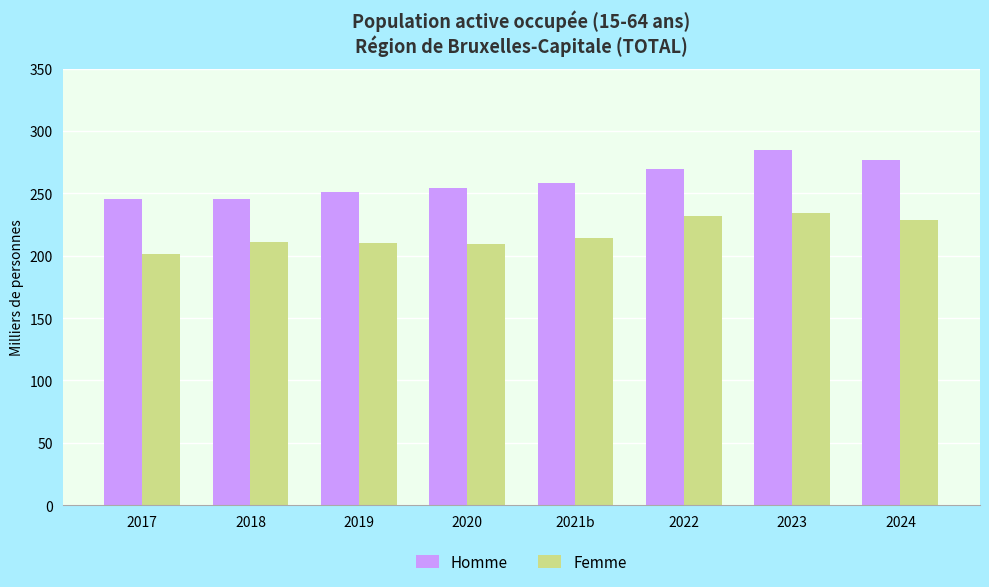

What is the average value of the Homme series?

260.7